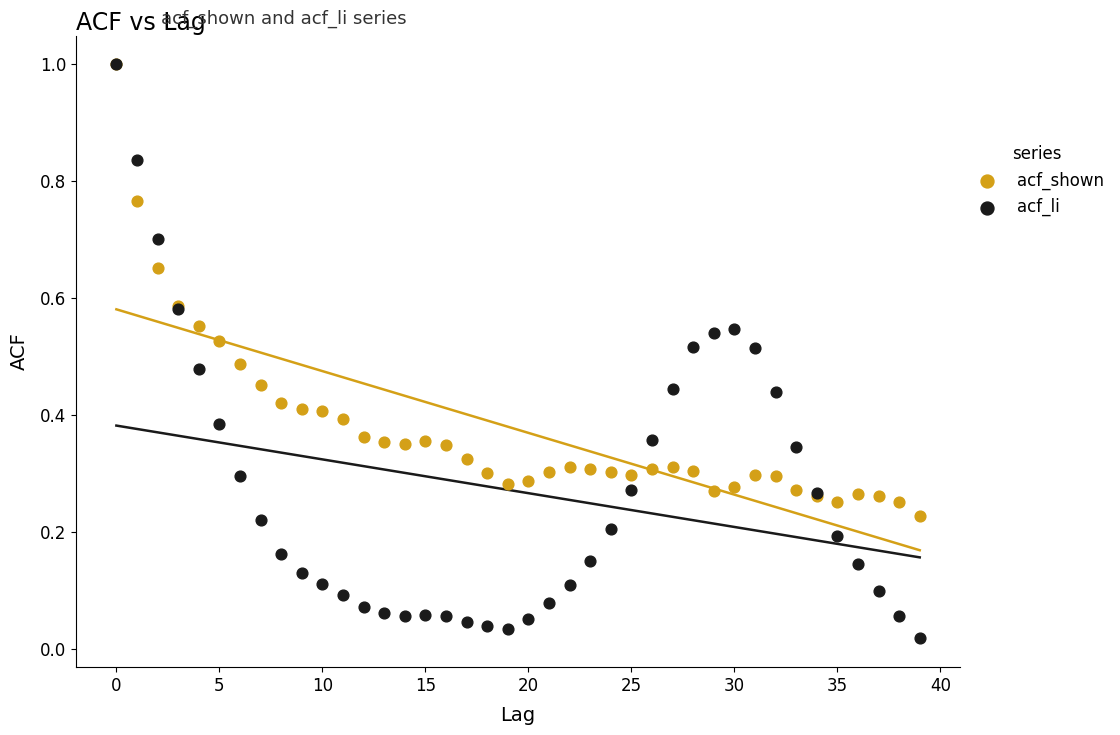

Which series has the widest spread of Y values?

acf_li